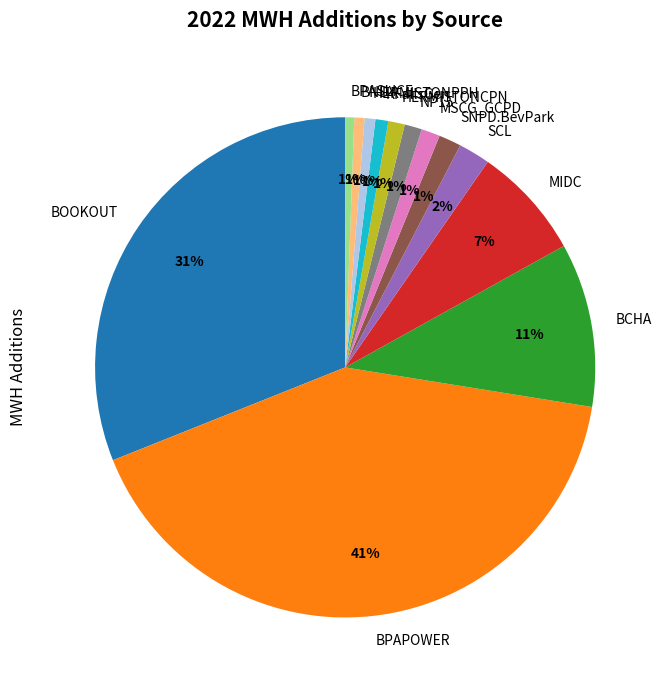

Between BOOKOUT and NP15, which is larger?

BOOKOUT